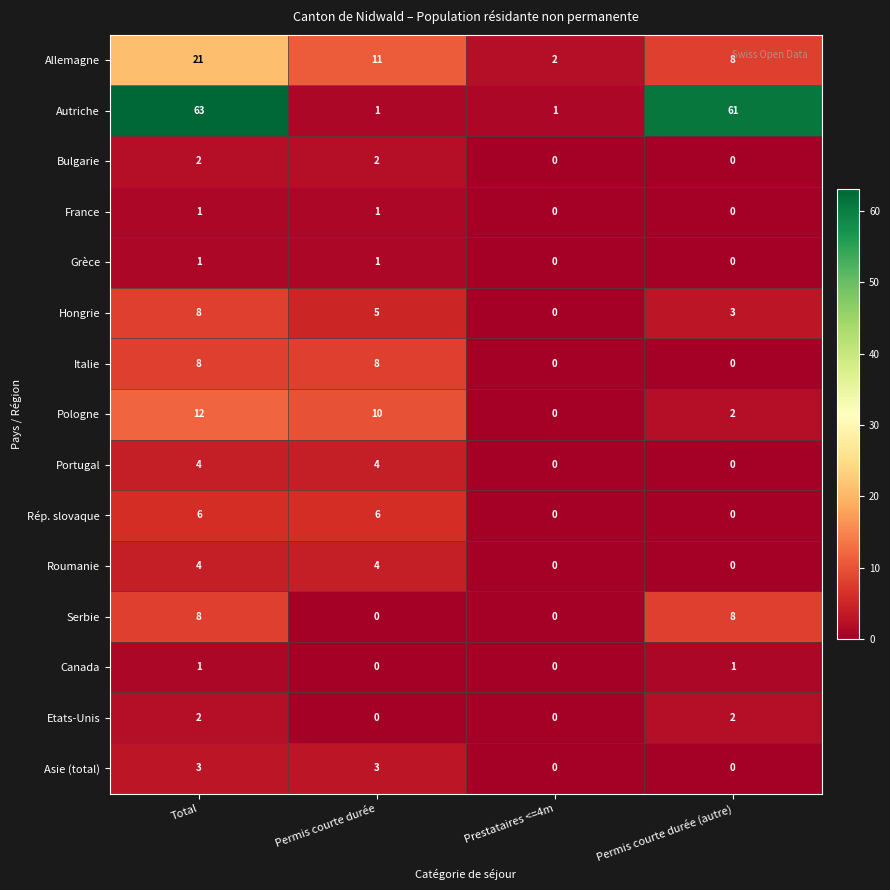

What is the difference between the maximum and minimum values in the Rép. slovaque series?

6